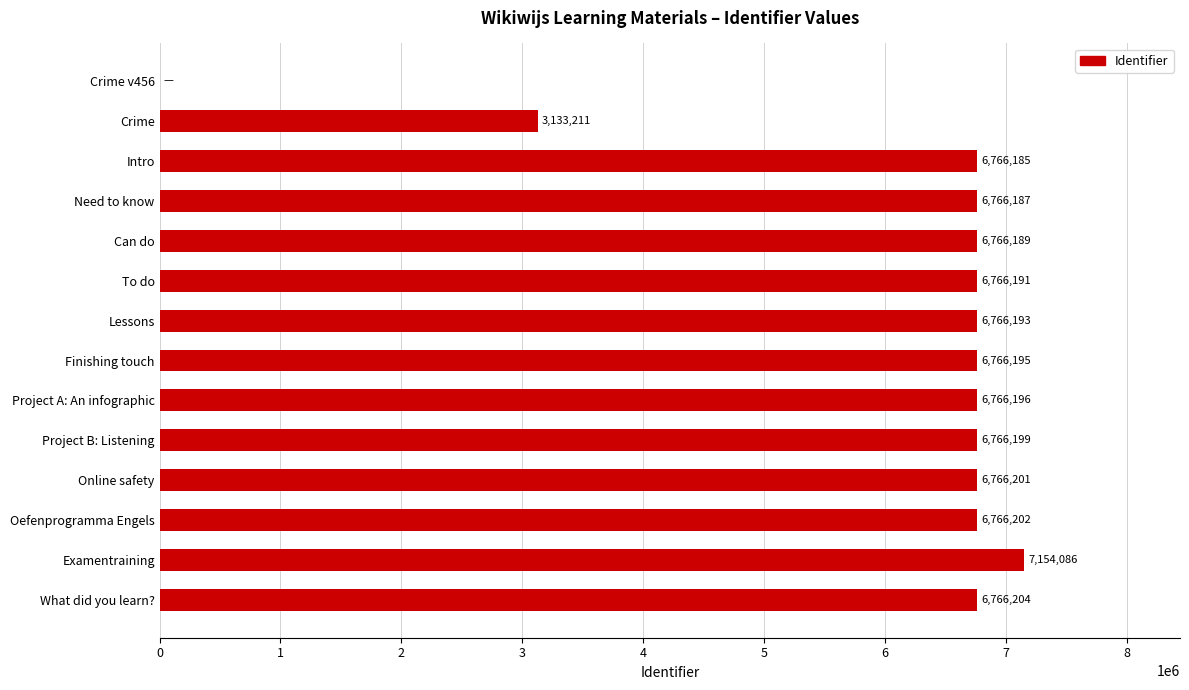

Reading bottom to top, list all the values displayed in this chart.

What did you learn?=6766204	Examentraining=7154086	Oefenprogramma Engels=6766202	Online safety=6766201	Project B: Listening=6766199	Project A: An infographic=6766196	Finishing touch=6766195	Lessons=6766193	To do=6766191	Can do=6766189	Need to know=6766187	Intro=6766185	Crime=3133211	Crime v456=0